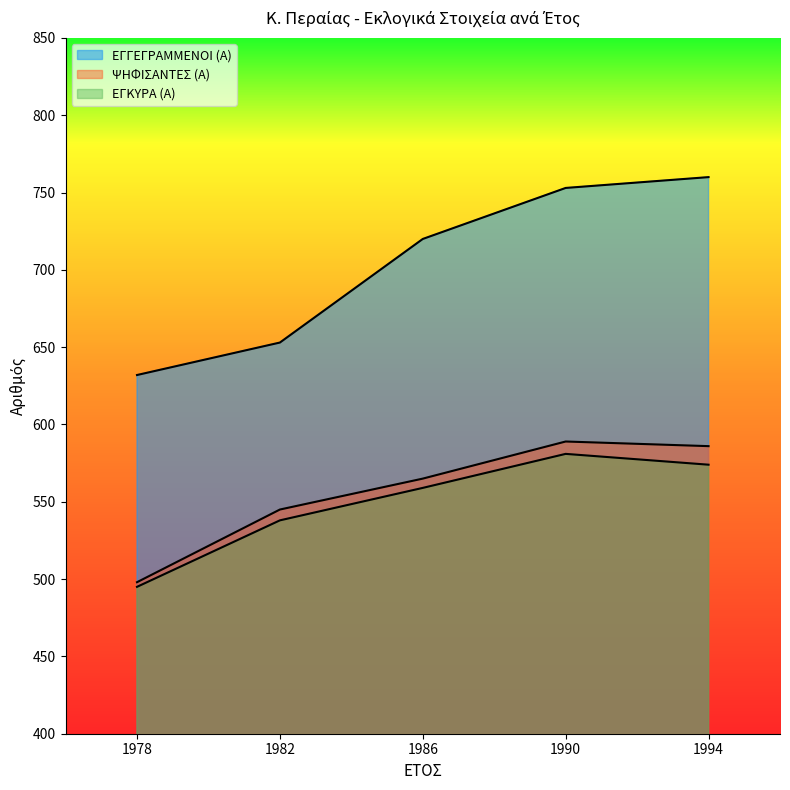

What is the difference between the second highest and second lowest values in the ΕΓΓΕΓΡΑΜΜΕΝΟΙ (Α) series?

100